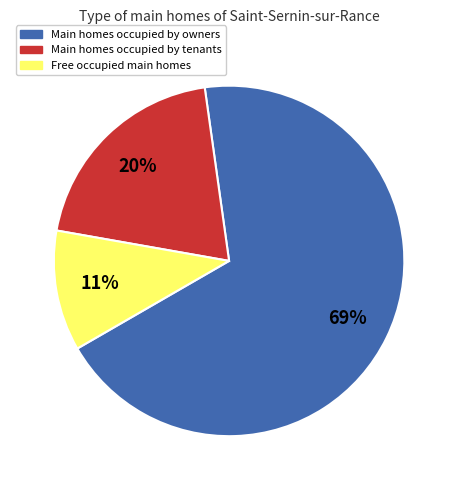

How many slices are in this pie chart?

3